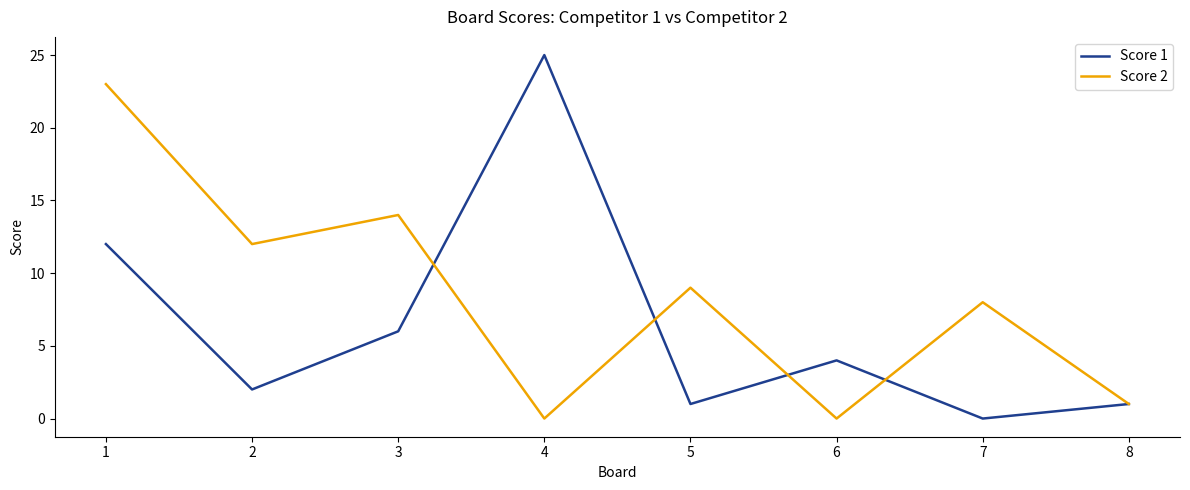

What is the total value across all series at 4?

25